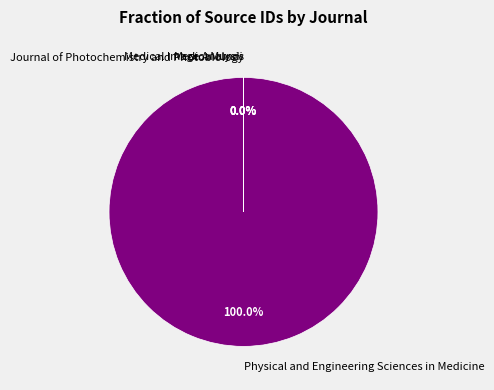

Is there any slice that represents more than half of the pie?

Yes